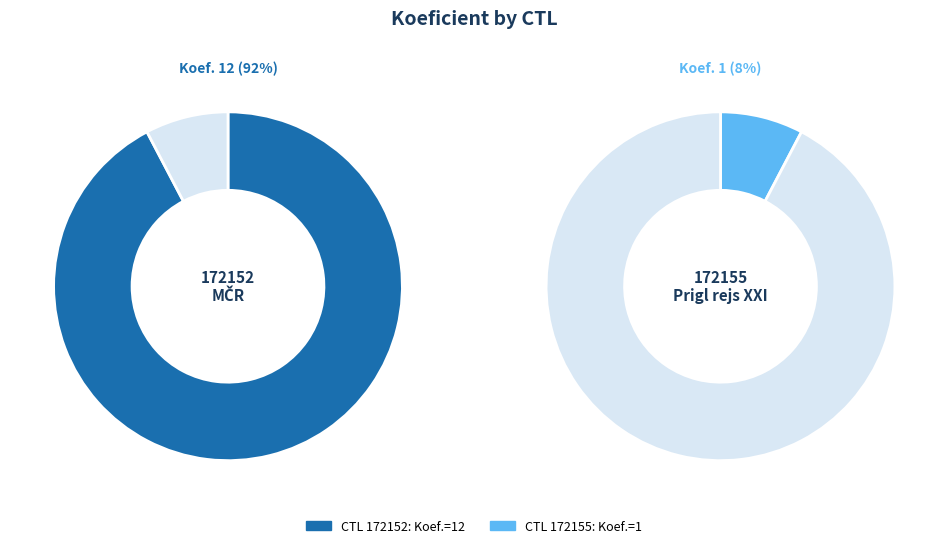

Combined, do 172152 and 172155 account for over 50%?

Yes